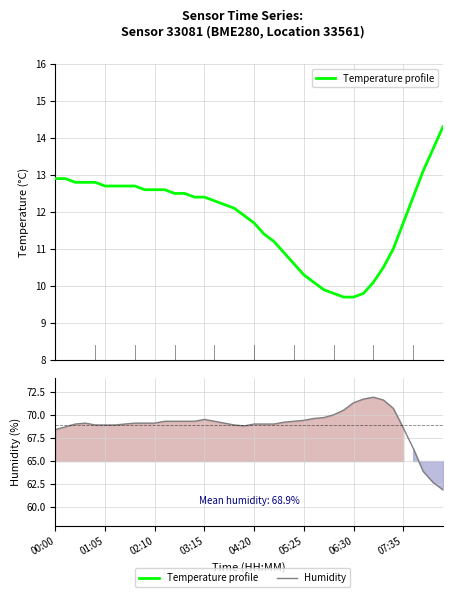

True or false: humidity and temperature intersect in this chart.

False